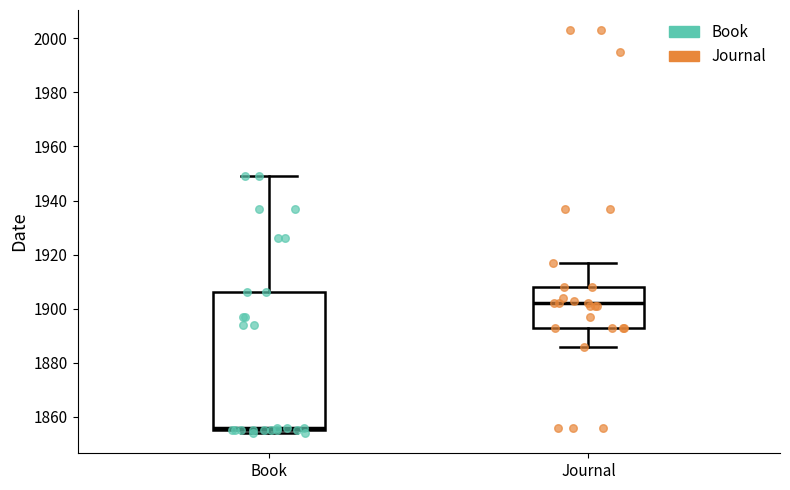

Which box has the highest median line?

Journal